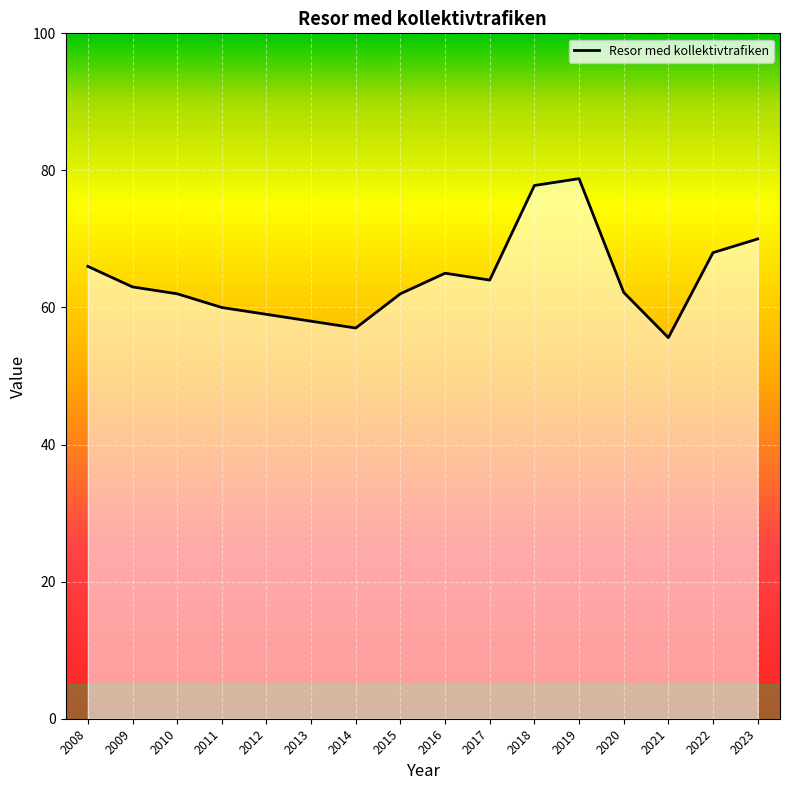

What is the approximate value at 2009?

63.0